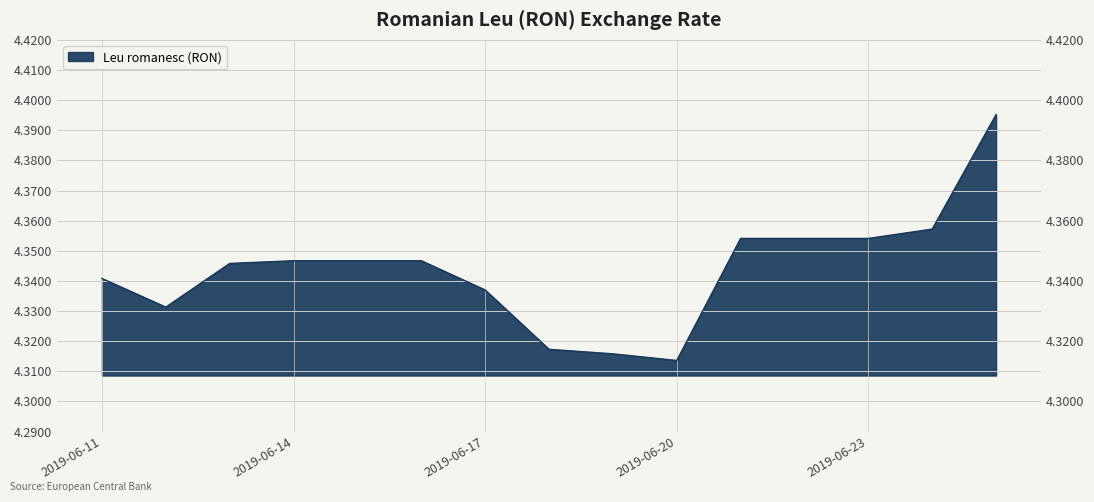

Rank the categories by value from highest to lowest.

2019-06-25, 2019-06-24, 2019-06-21, 2019-06-22, 2019-06-23, 2019-06-14, 2019-06-15, 2019-06-16, 2019-06-13, 2019-06-11, 2019-06-17, 2019-06-12, 2019-06-18, 2019-06-19, 2019-06-20